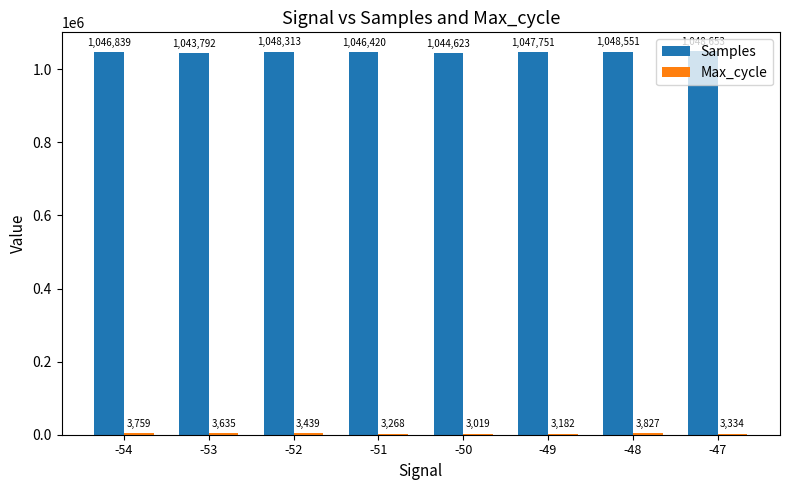

How many data points does each series have?

8